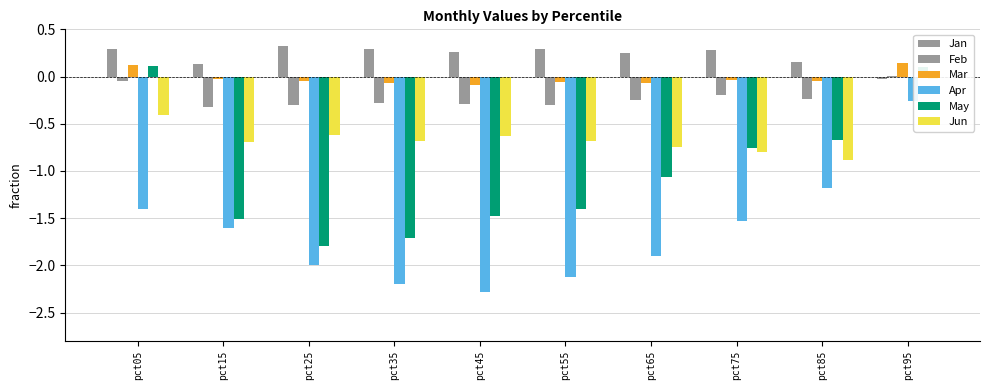

How many categories are shown in the chart?

10